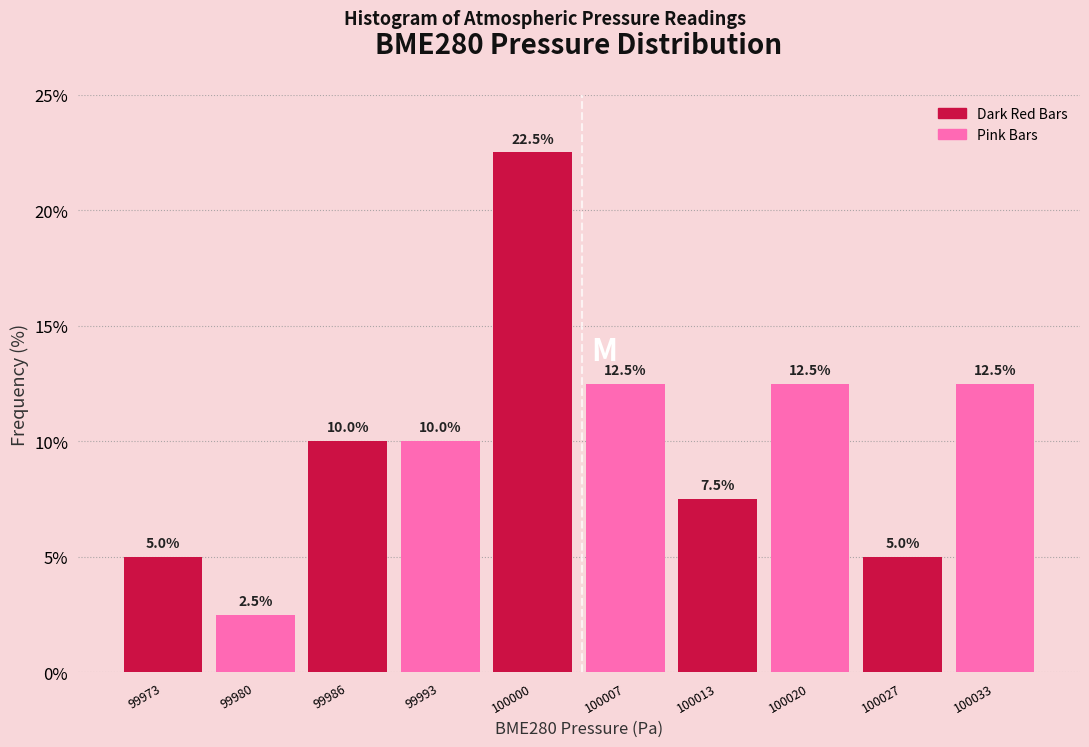

Reading left to right, list every bar in this chart as the range it spans on the x-axis followed by its height. The bar edges are not printed on the chart, so give them approximately, as read against the axis.

99970 to 99976: 5.0
99976 to 99983: 2.5
99983 to 99990: 10.0
99990 to 99996: 10.0
99996 to 100003: 22.5
100003 to 100010: 12.5
100010 to 100017: 7.5
100017 to 100023: 12.5
100023 to 100030: 5.0
100030 to 100037: 12.5